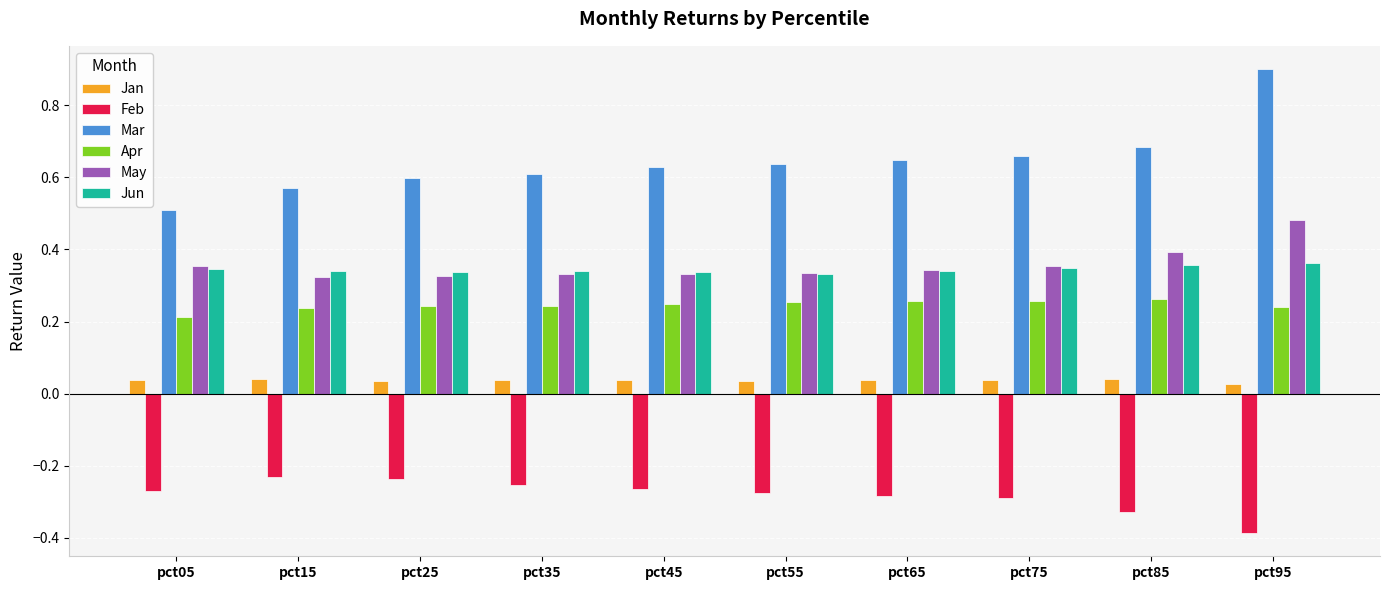

What is the difference between the highest and lowest values at pct45?

0.9